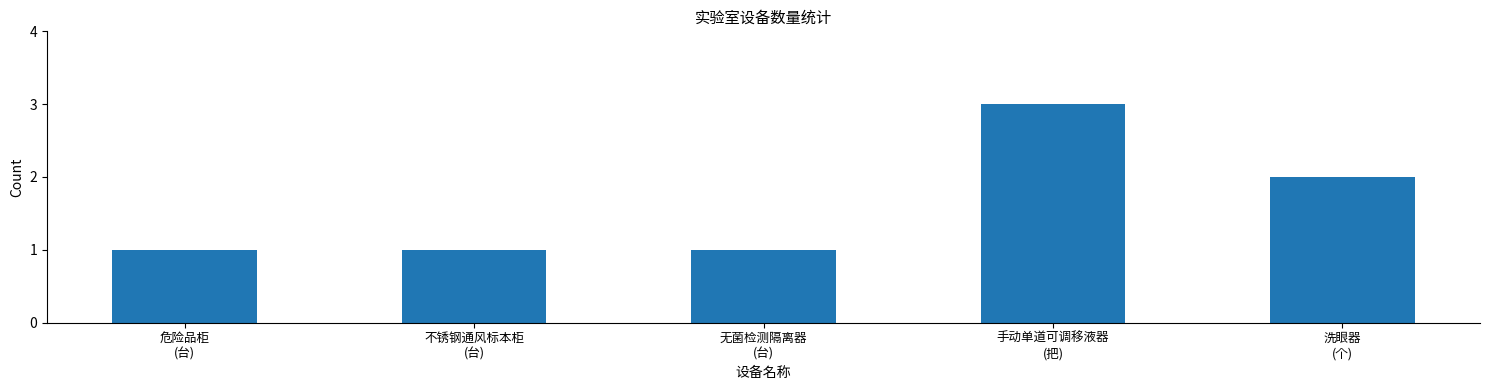

What is the value of the 4th bar from the left?

3